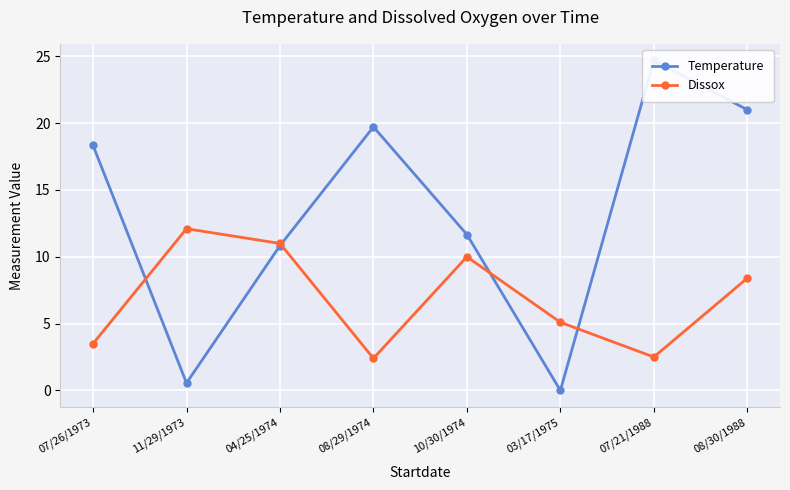

What is the spread (max minus min) of values at 11/29/1973?

11.5